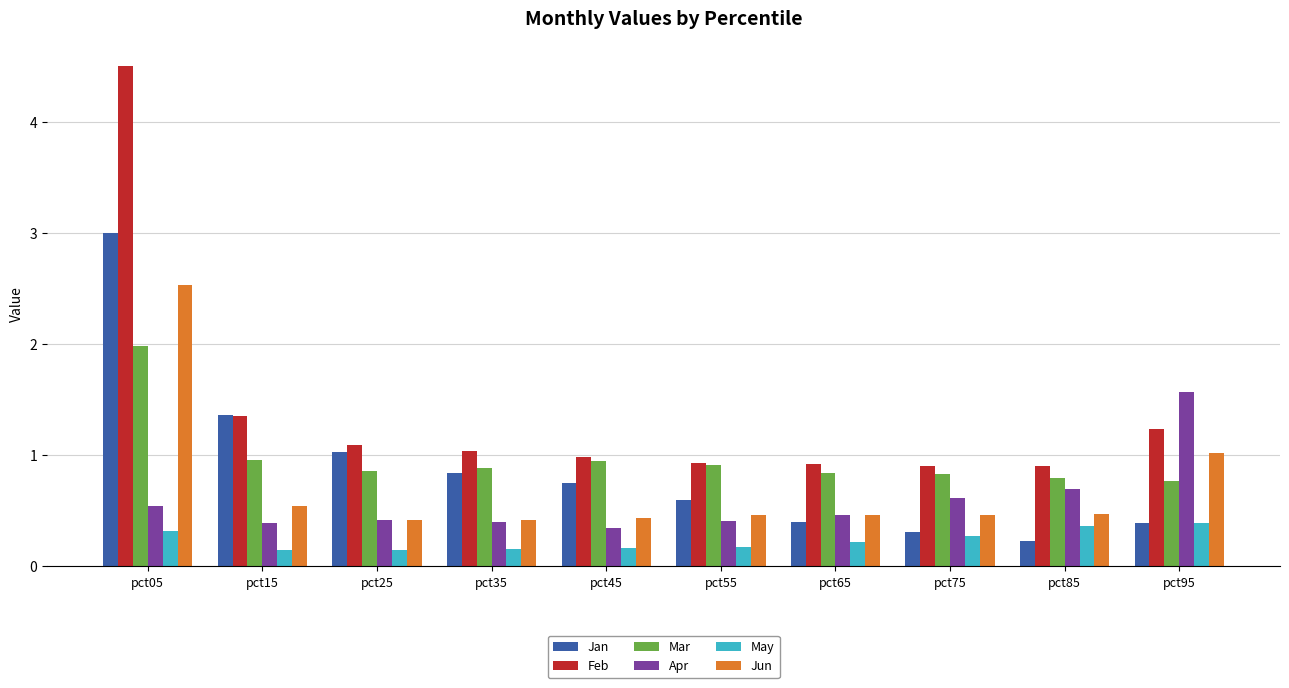

Which category has the highest value in the Jun series?

pct05